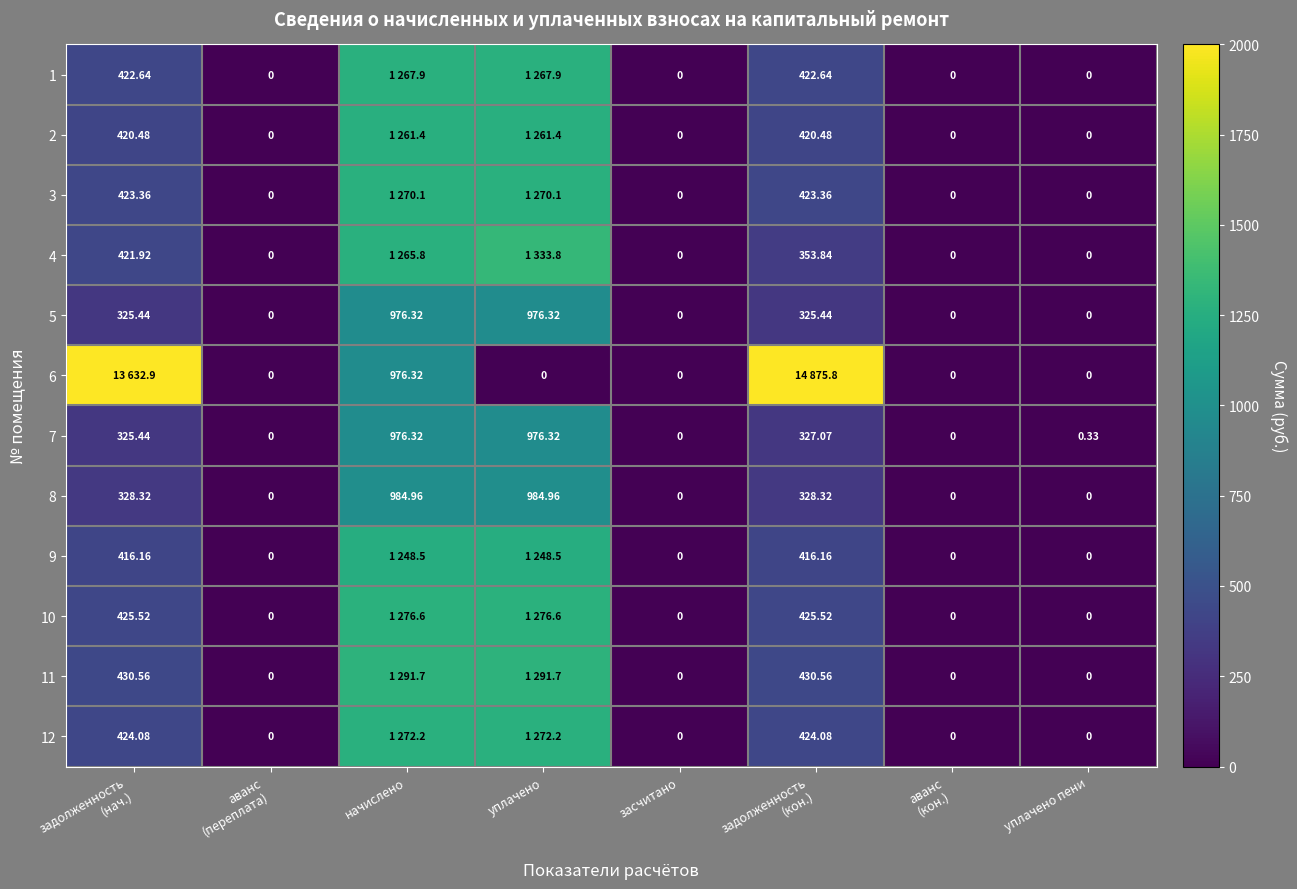

At how many categories does at least one series exceed 6280?

2